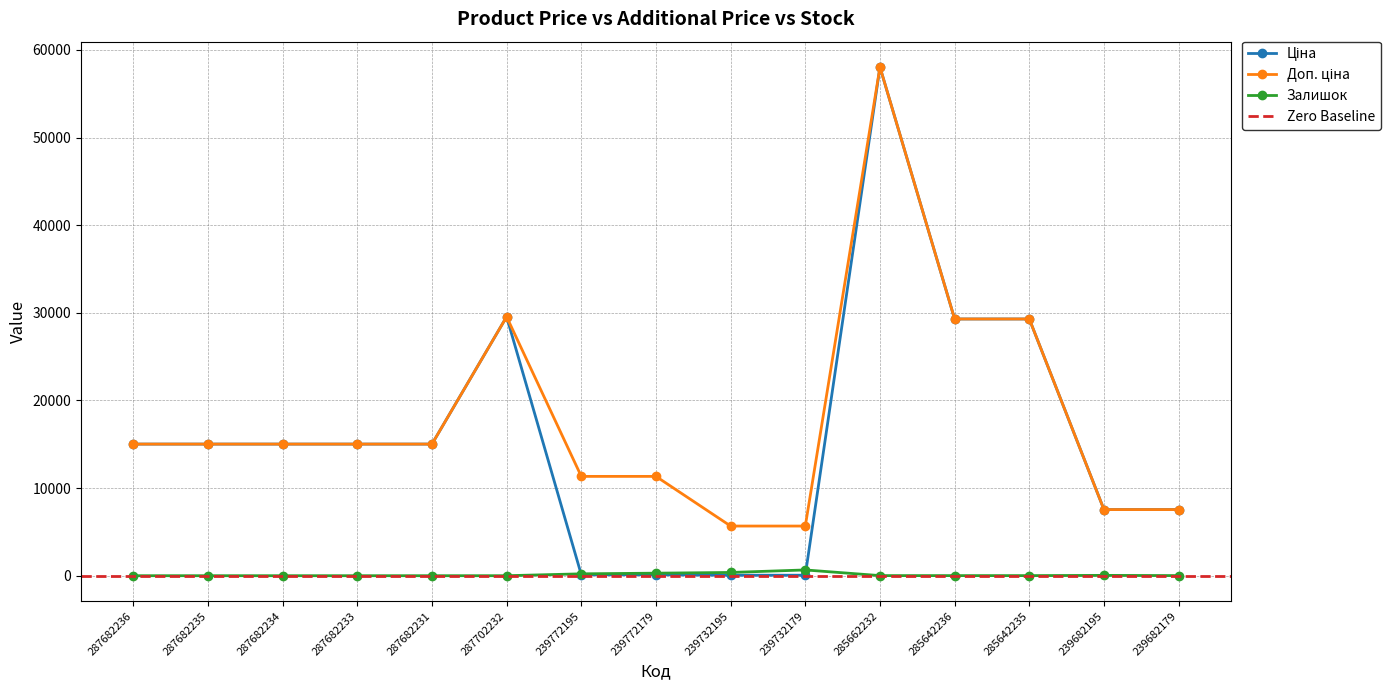

What is the difference between the maximum and minimum values in the Ціна series?

57980.4